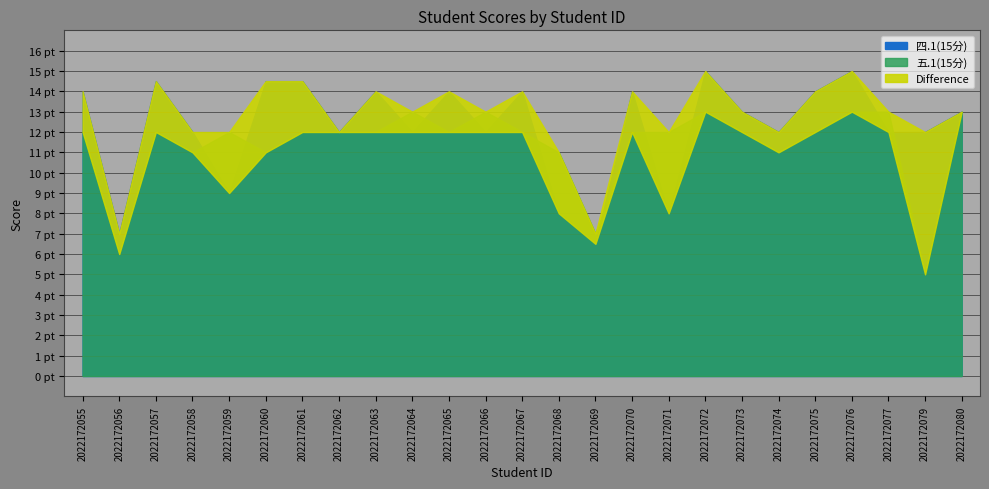

What is the maximum value for 五.1(15分)?

13.0